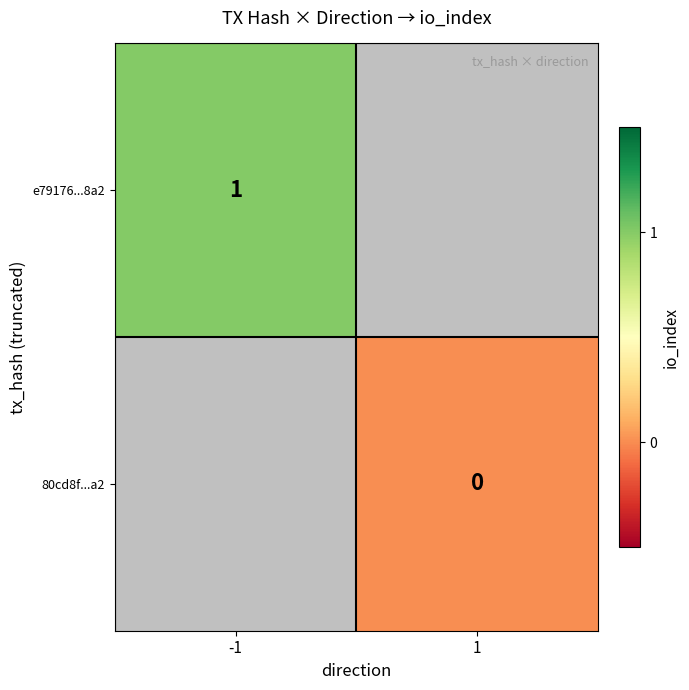

Is the value of 80cd8f...a2 at 1 greater than the value of e79176...8a2 at -1?

No